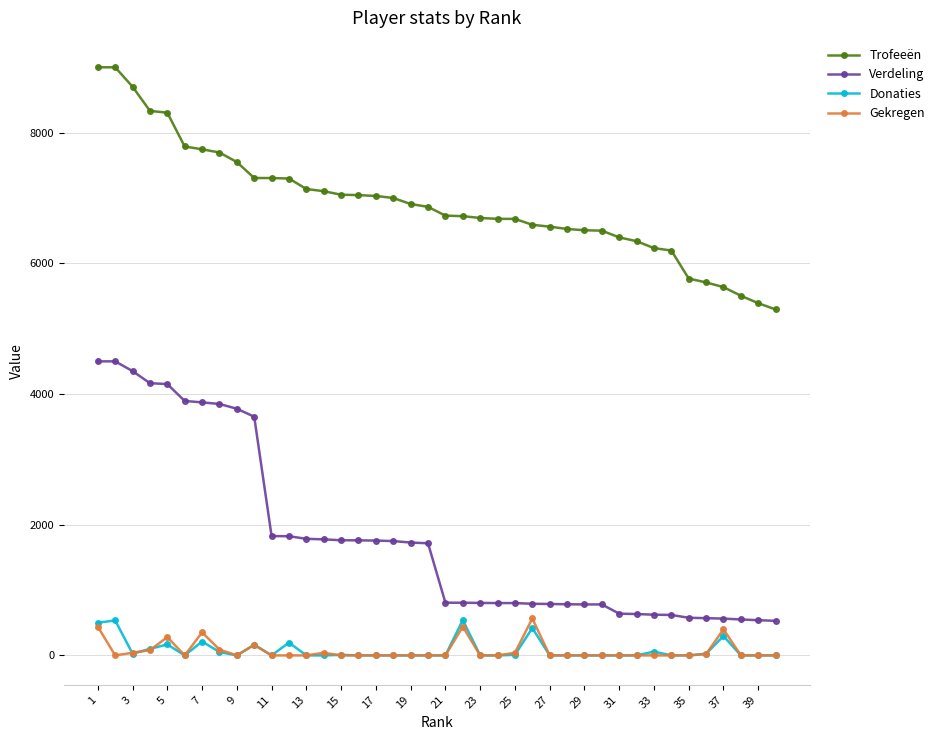

What is the maximum value shown in the chart?

9000